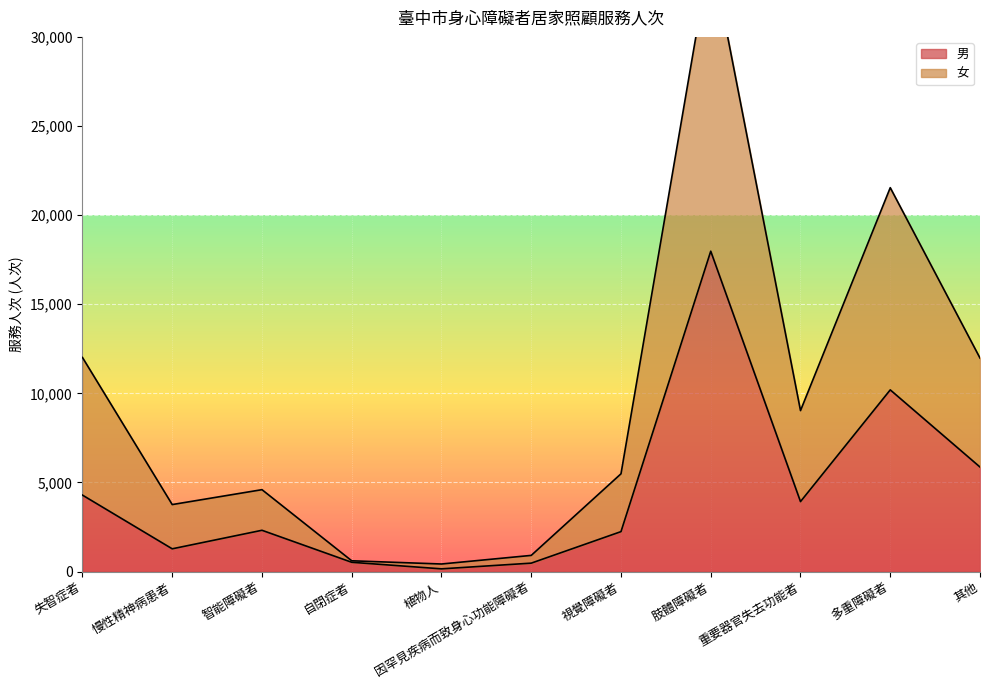

Is it true that 男 equals 1827 at 其他?

False